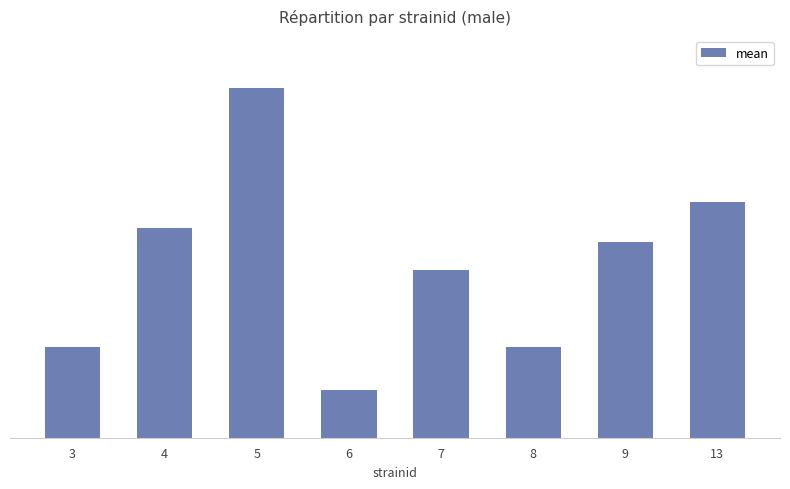

At which category does the chart reach its minimum across all series?

6